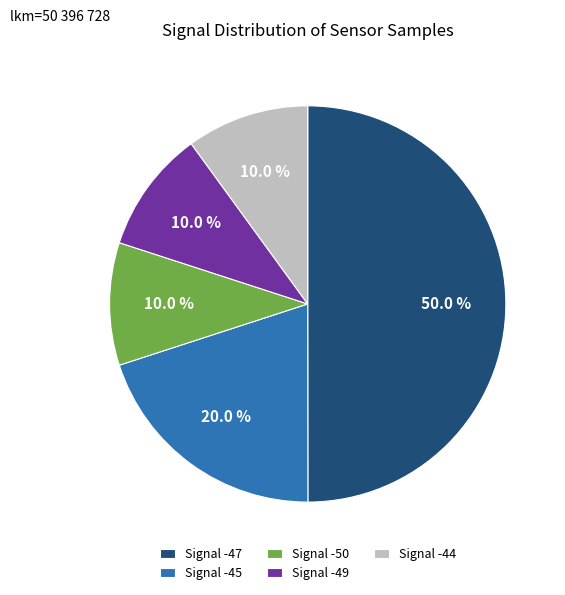

Do Signal -49 and Signal -50 together represent more than half of the pie?

No